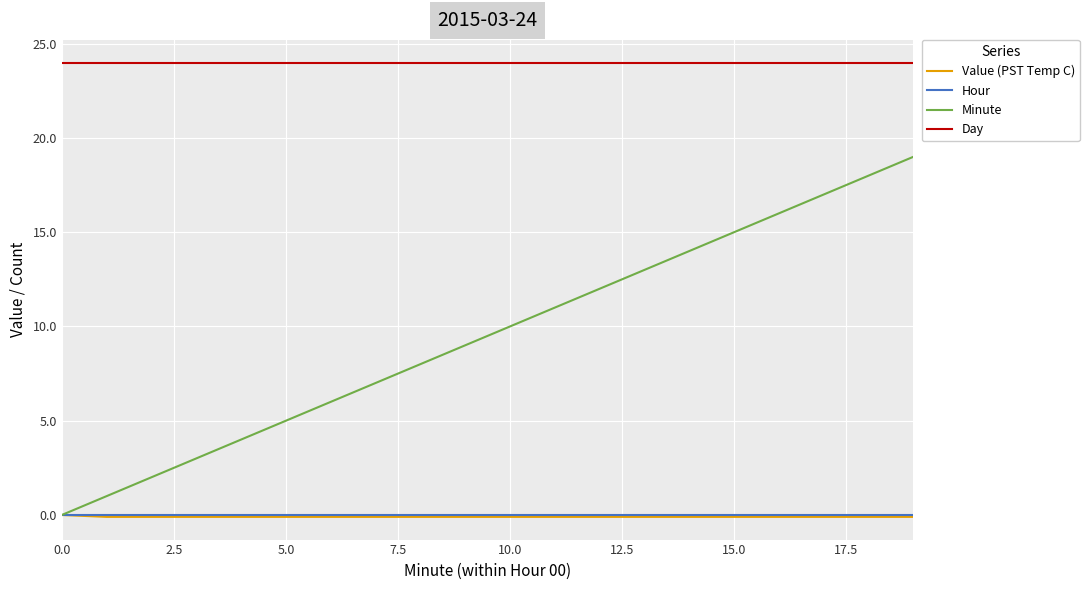

True or false: Minute and Day intersect in this chart.

False